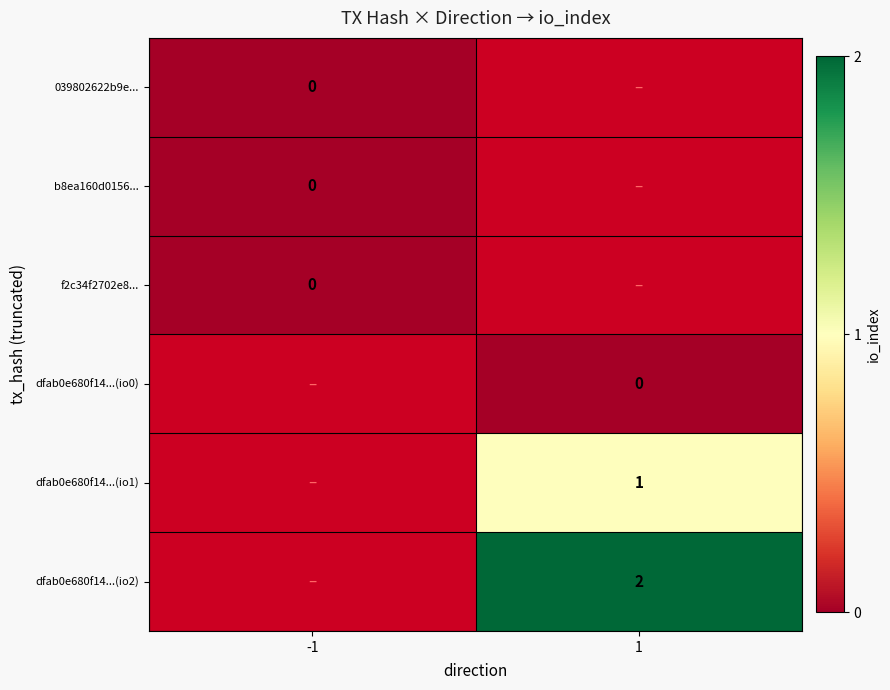

Where is b8ea160d0156... nearest to the value 0?

-1